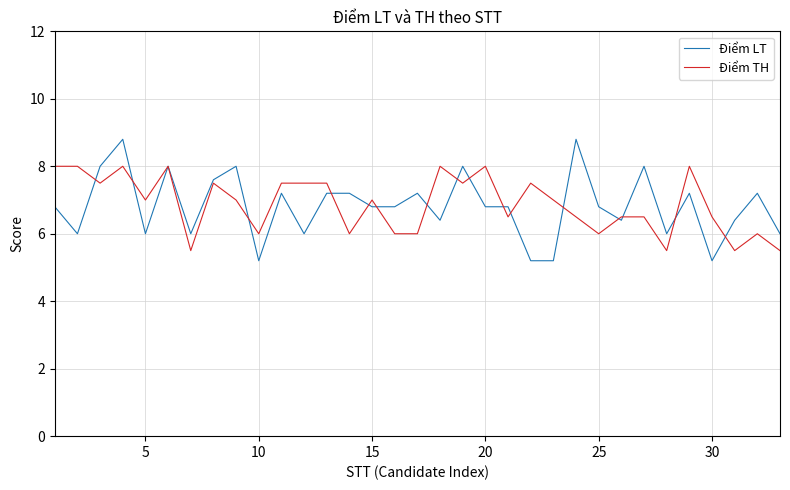

Rank the series by their maximum value, from lowest to highest.

Điểm TH, Điểm LT